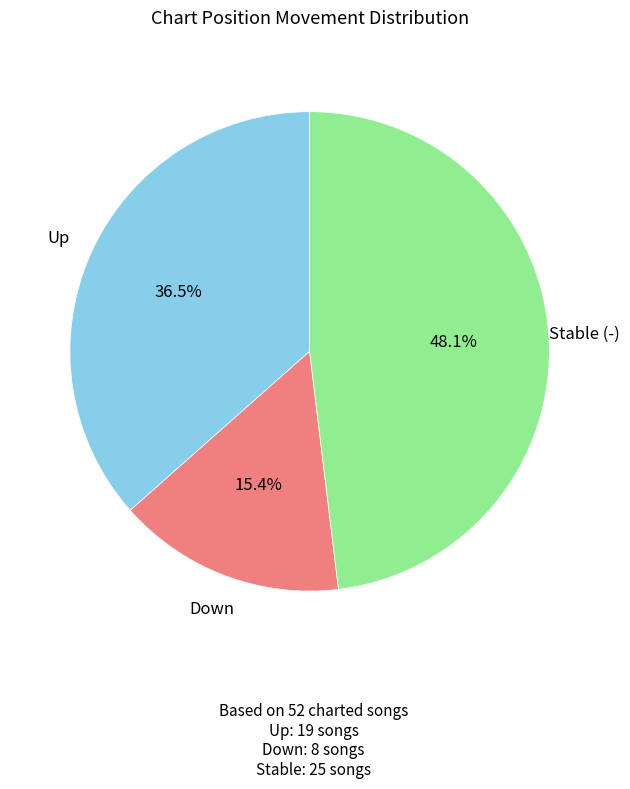

What is the total percentage of Up and Down?

51.9%